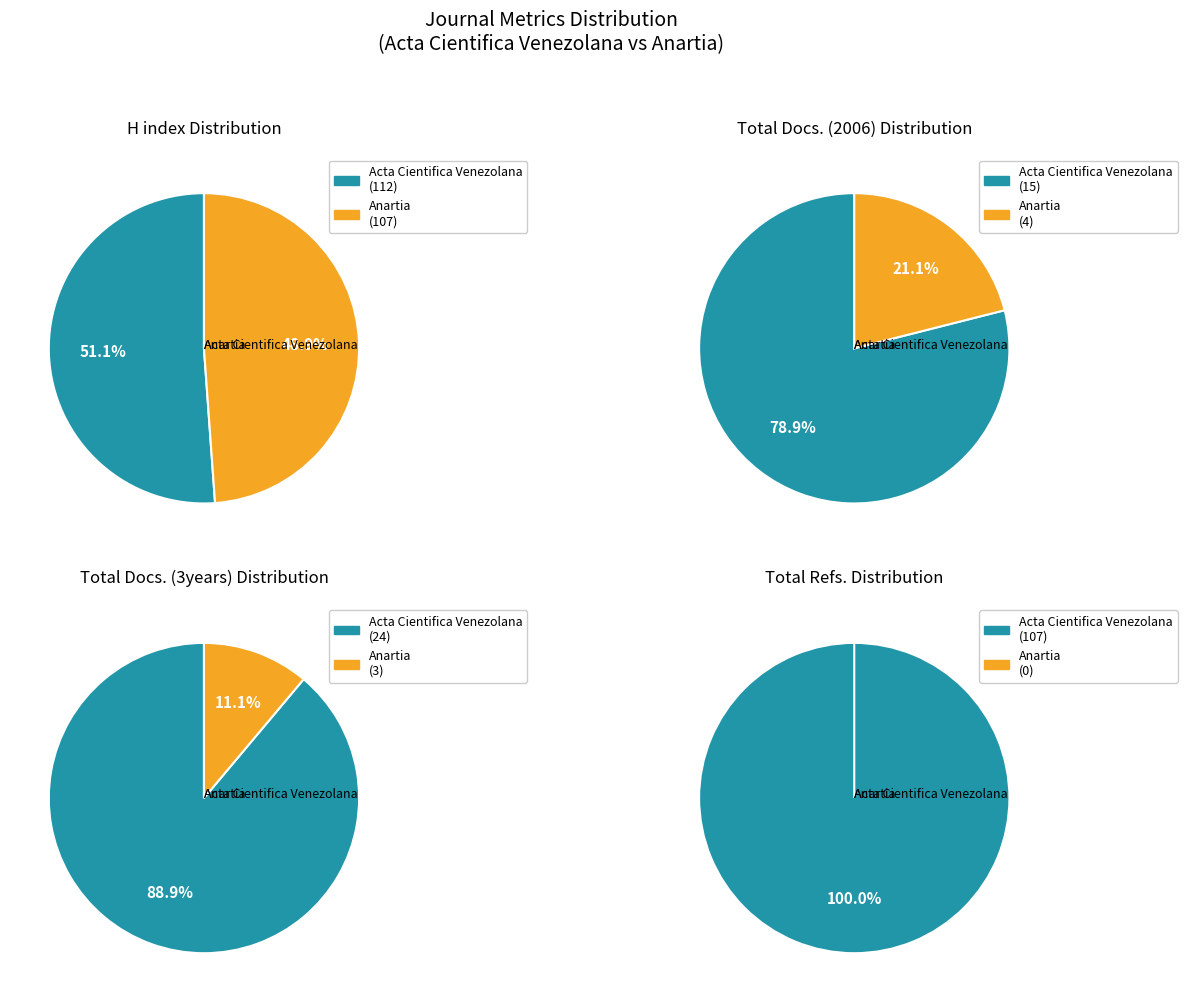

Which slice is the smallest?

Anartia